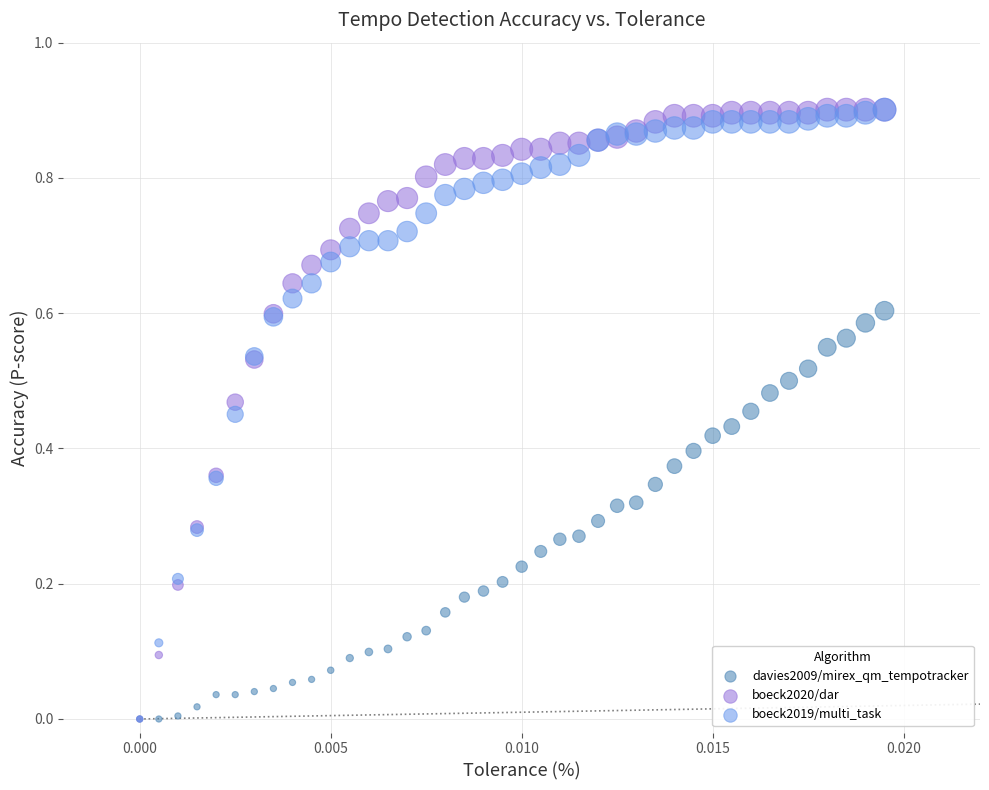

What are all the series names shown in the legend?

davies2009/mirex_qm_tempotracker, boeck2020/dar, boeck2019/multi_task